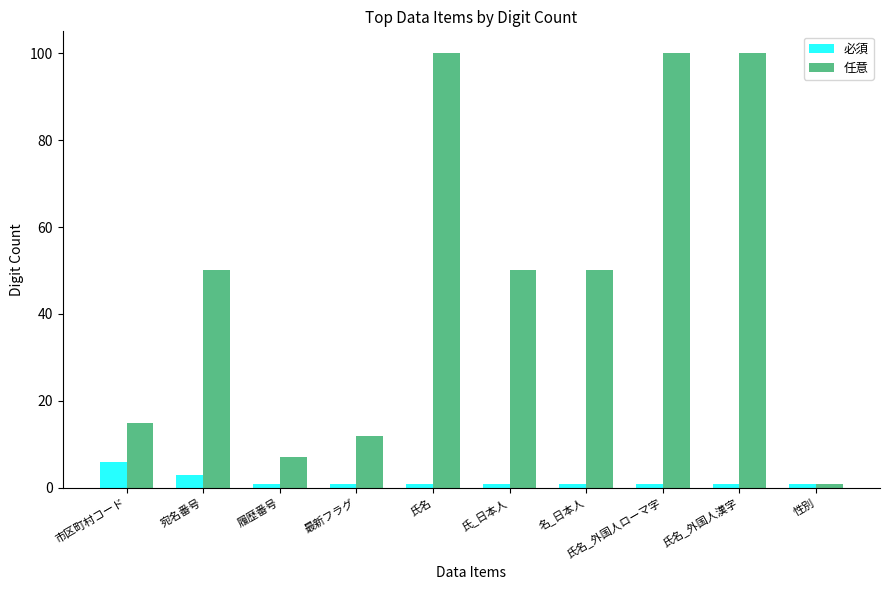

How many categories are shown in the chart?

10